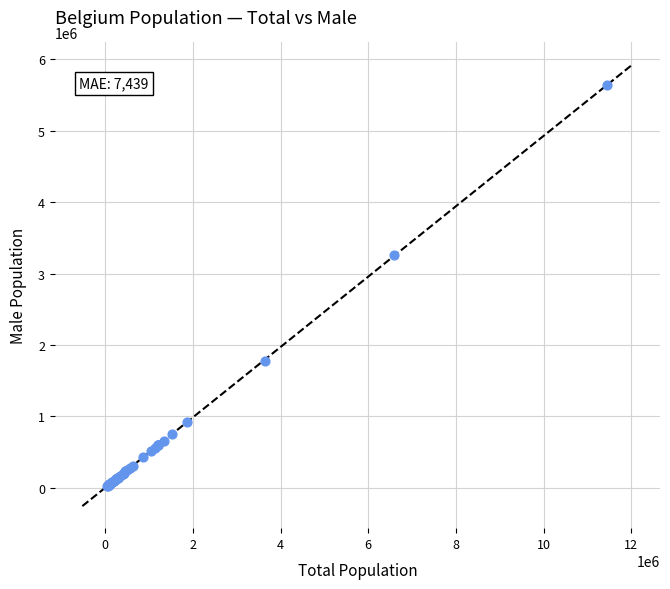

What Y value in the scatter plot is closest to 2835316?

3265134